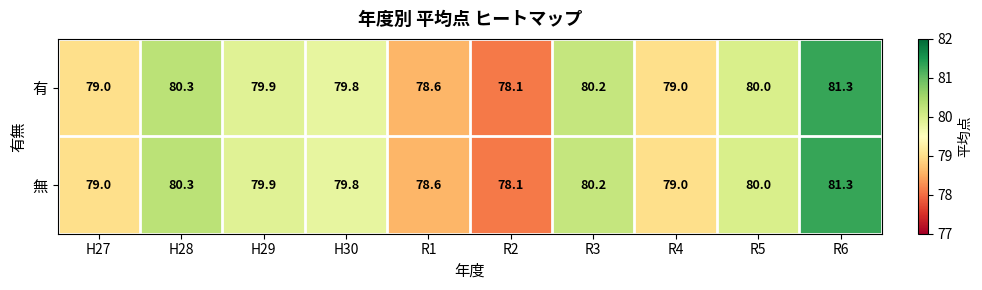

Reading right to left, extract all data points from this chart.

有: R6=81.3	R5=80.0	R4=79.0	R3=80.2	R2=78.1	R1=78.6	H30=79.8	H29=79.9	H28=80.3	H27=79.0
無: R6=81.3	R5=80.0	R4=79.0	R3=80.2	R2=78.1	R1=78.6	H30=79.8	H29=79.9	H28=80.3	H27=79.0